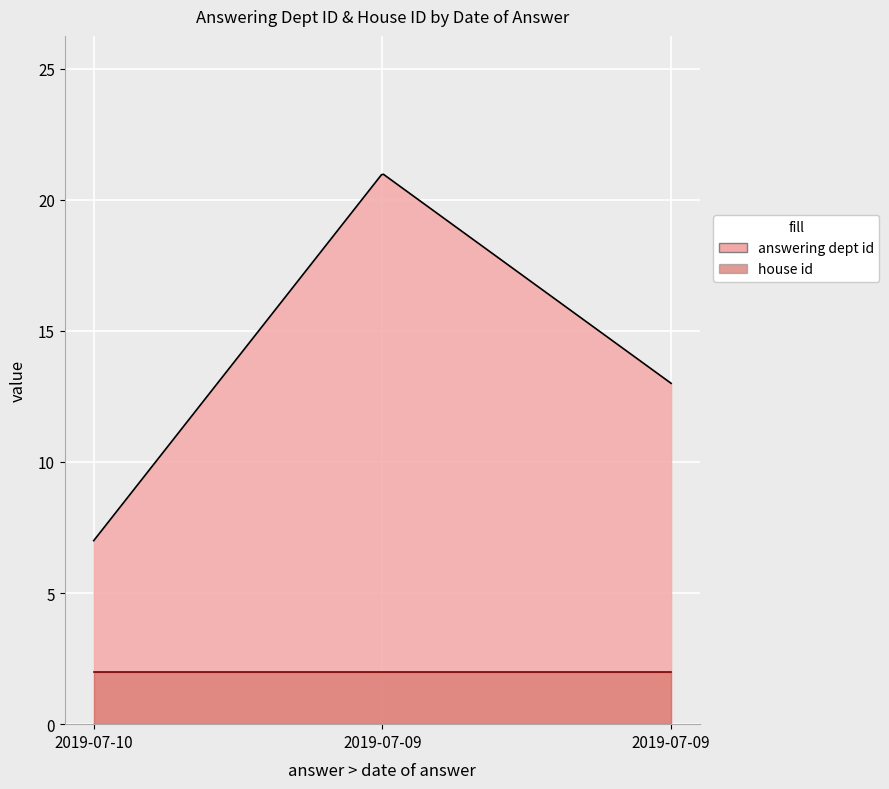

What is the sum of all answering dept id values?

41